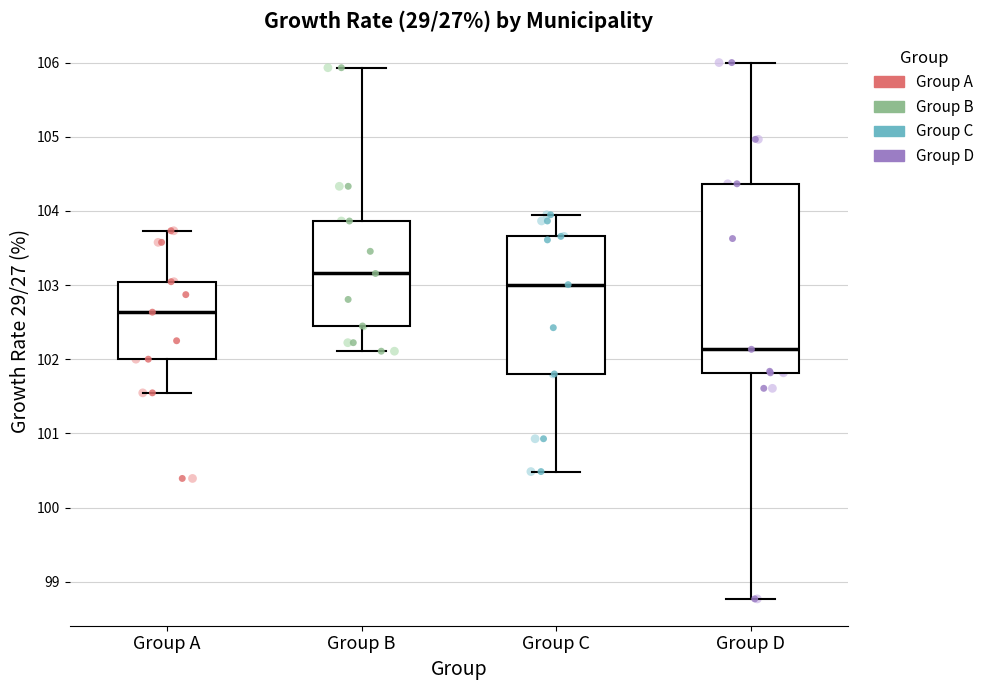

Where does the median line of the box for Group D sit on the y-axis? The values are not printed on the chart, so give them approximately, as read against the axis.

102.1